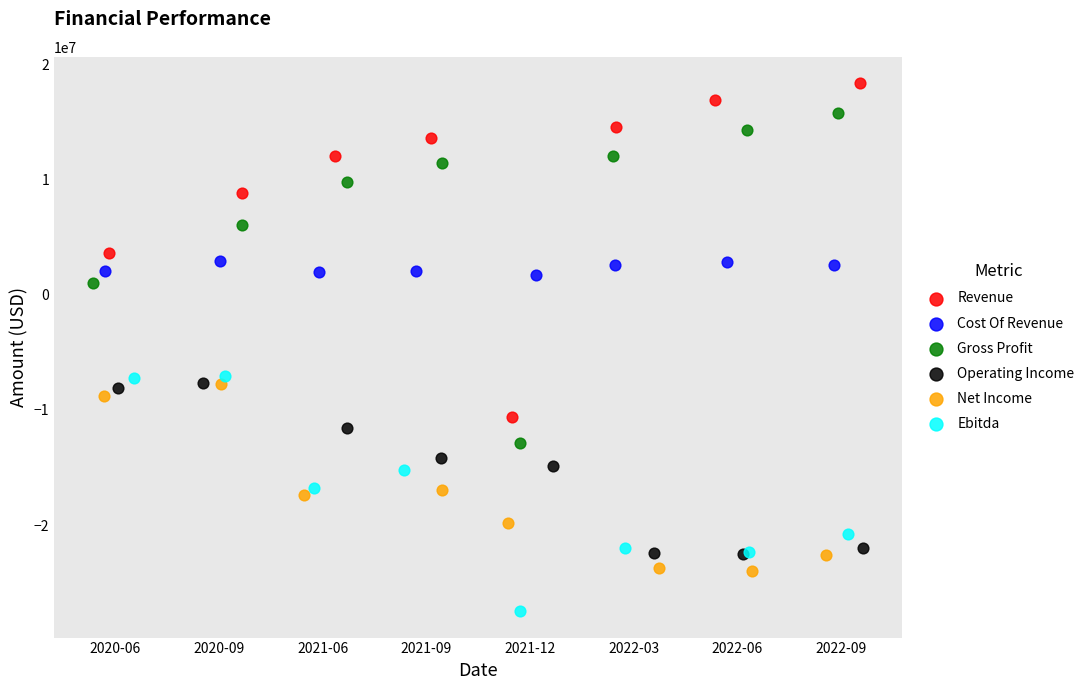

Which series contains the highest Y value?

Revenue